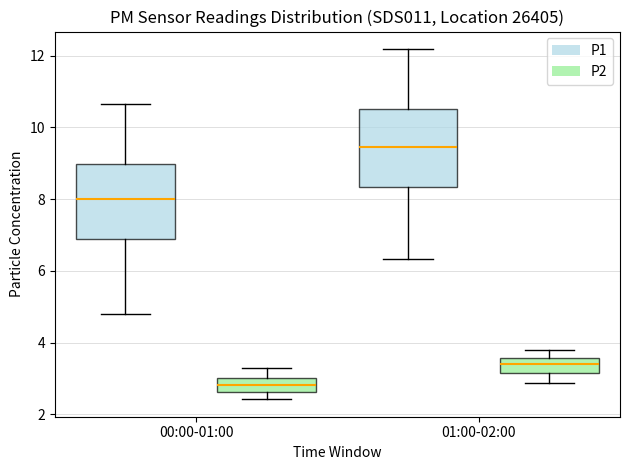

Reading left to right, read every box against the y-axis: the position of its median line, the range the box covers, and the ends of its whiskers. The values are not printed on the chart, so give them approximately, as read against the axis.

00:00-01:00 (P1): median 8.0, box 6.8 to 9.0, whiskers 4.8 to 10.6
00:00-01:00 (P2): median 2.8, box 2.6 to 3.0, whiskers 2.4 to 3.2
01:00-02:00 (P1): median 9.4, box 8.4 to 10.6, whiskers 6.4 to 12.2
01:00-02:00 (P2): median 3.4, box 3.2 to 3.6, whiskers 2.8 to 3.8